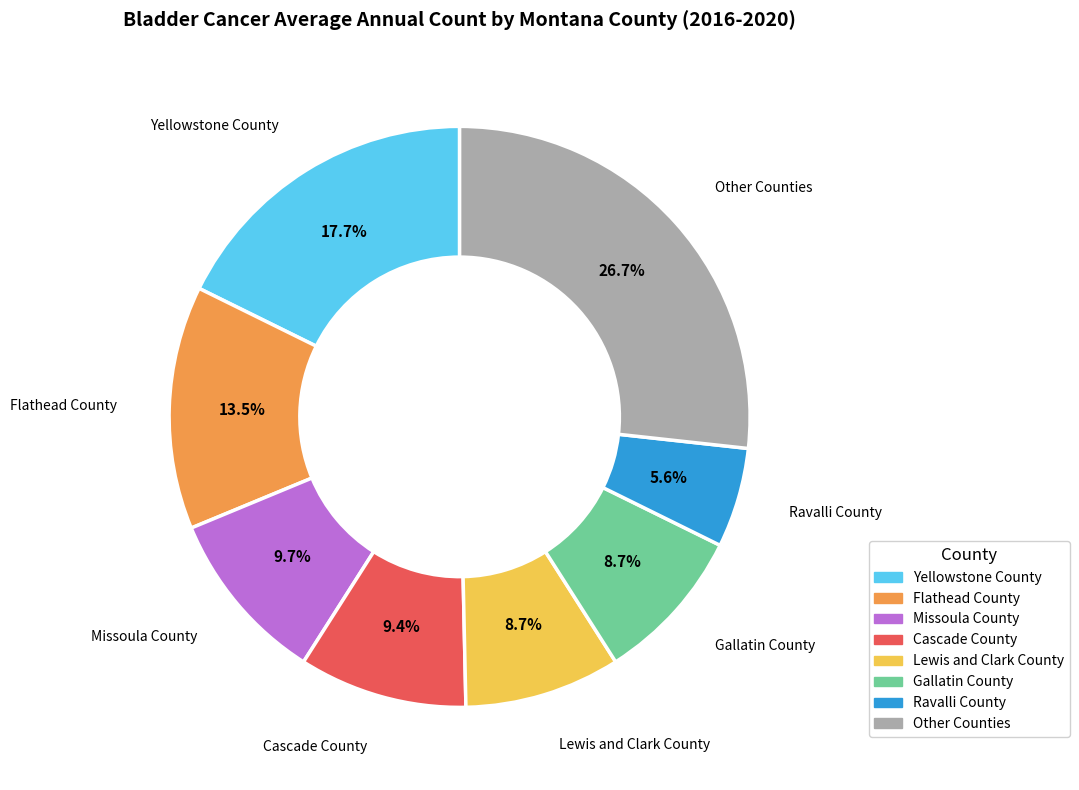

To the nearest percent, what is the difference between the largest and smallest slice percentages?

21%